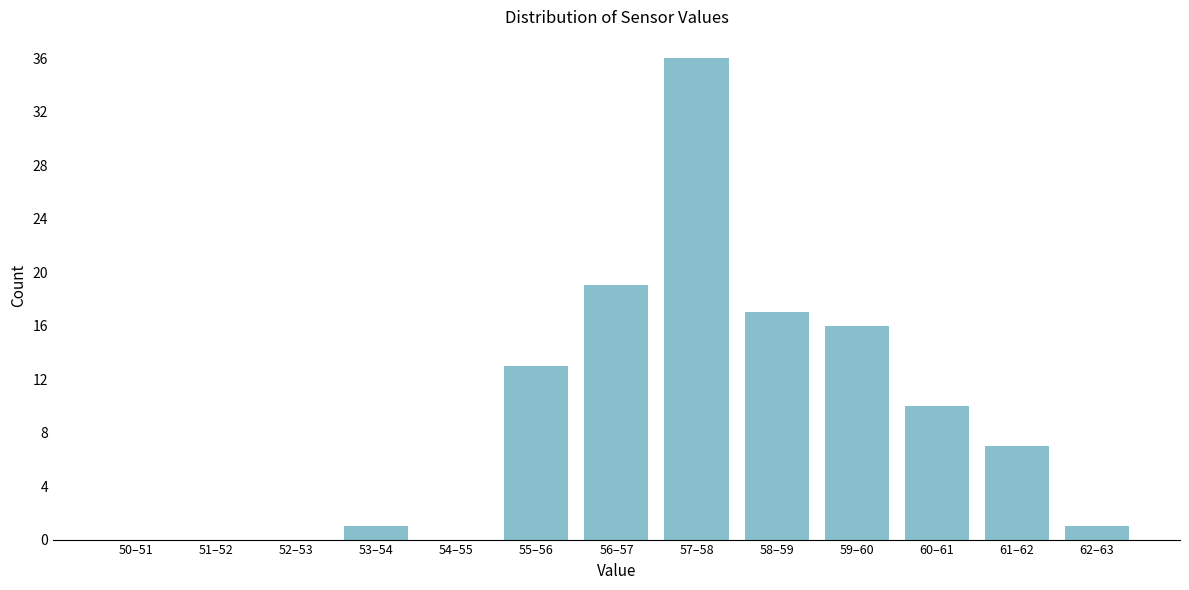

Reading left to right, list all the values displayed in this chart.

50–51=0	51–52=0	52–53=0	53–54=1	54–55=0	55–56=13	56–57=19	57–58=36	58–59=17	59–60=16	60–61=10	61–62=7	62–63=1